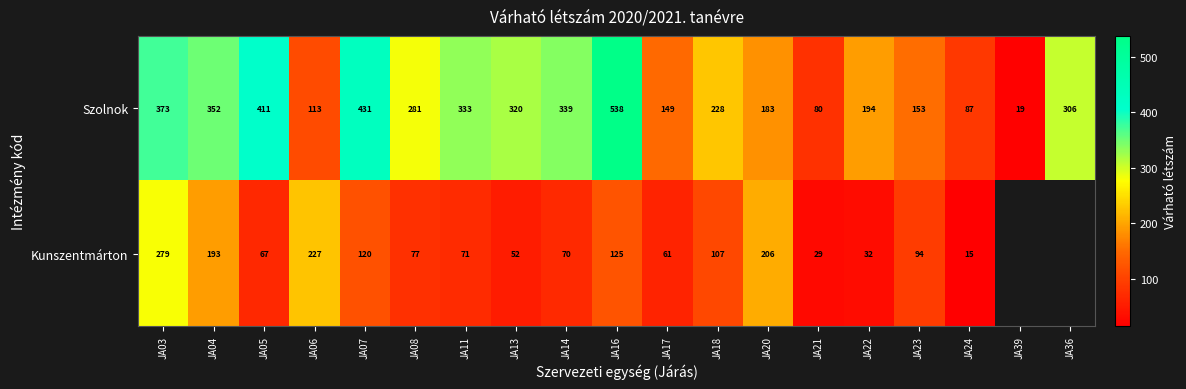

The Szolnok series shows 149 at JA24. True or false?

False